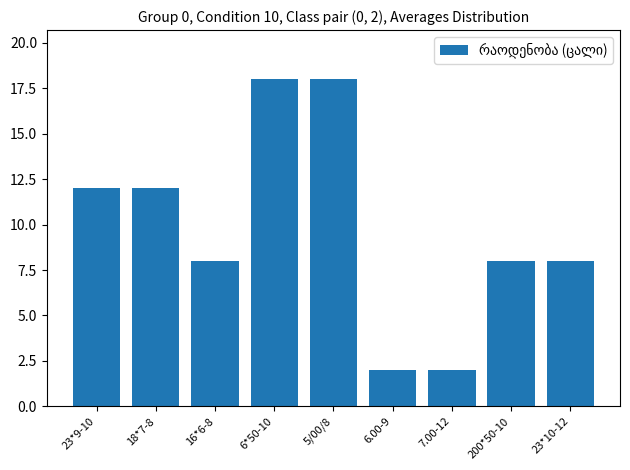

What is the approximate value at 6.00-9?

2